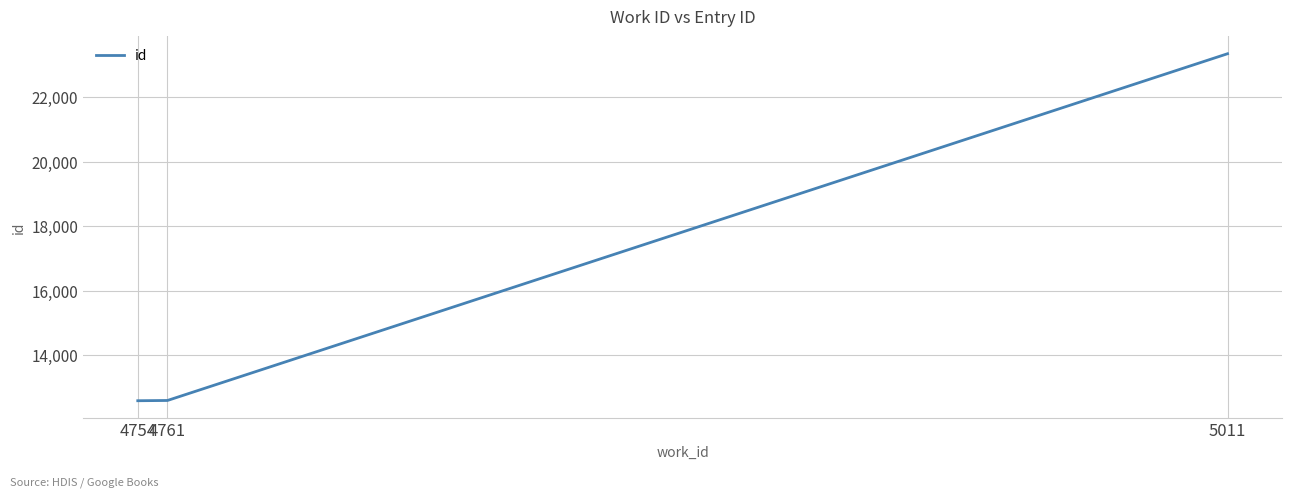

What is the change in value from 4761 to 5011?

+10765